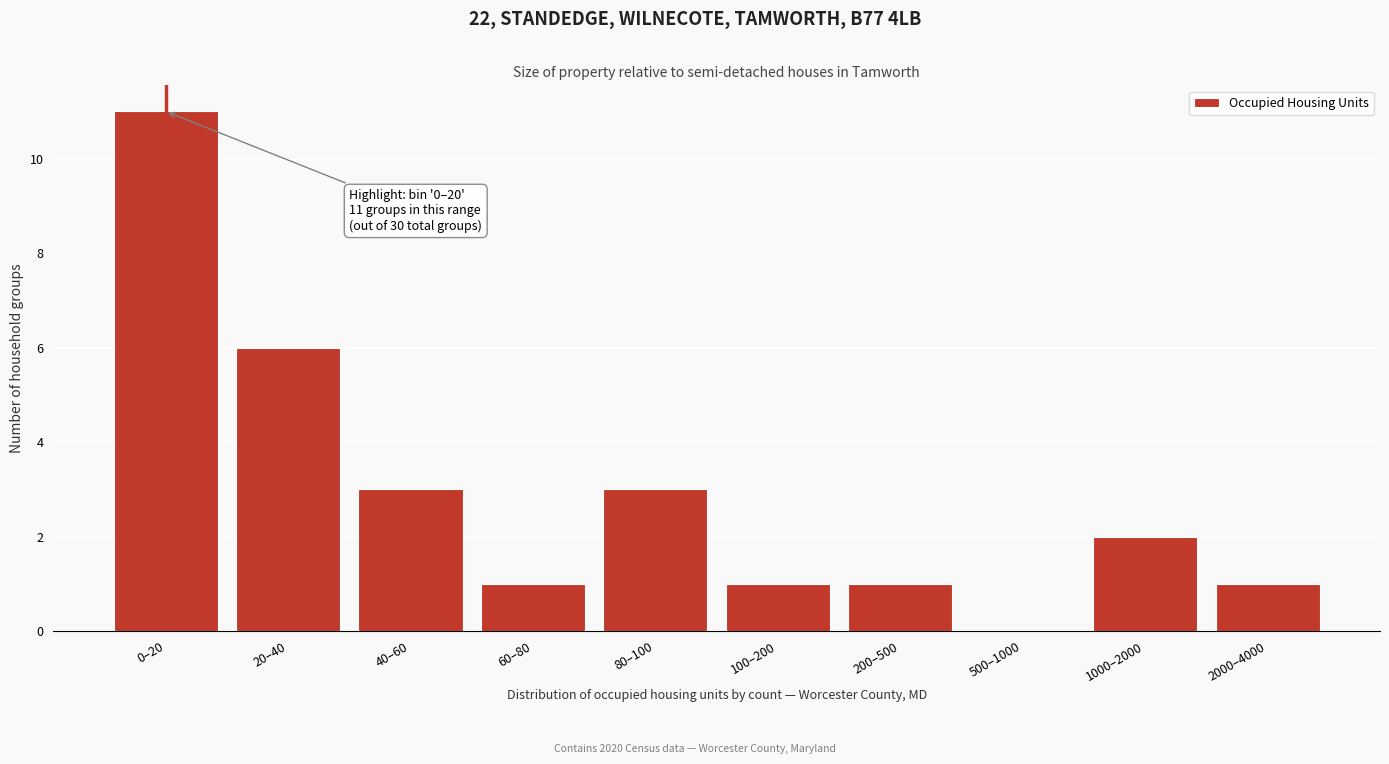

Reading left to right, what are all the values shown in this chart?

0–20=11	20–40=6	40–60=3	60–80=1	80–100=3	100–200=1	200–500=1	500–1000=0	1000–2000=2	2000–4000=1